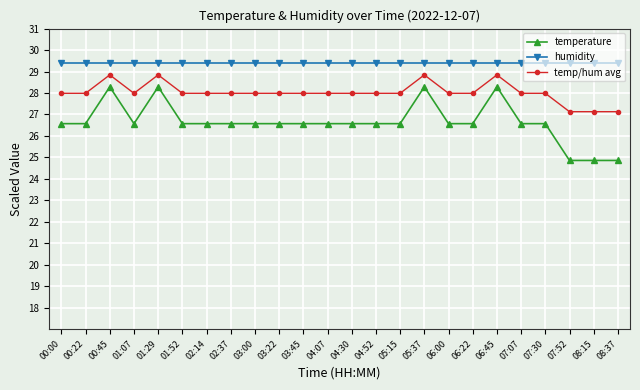

Read the temp/hum avg value at 02:37.

28.0